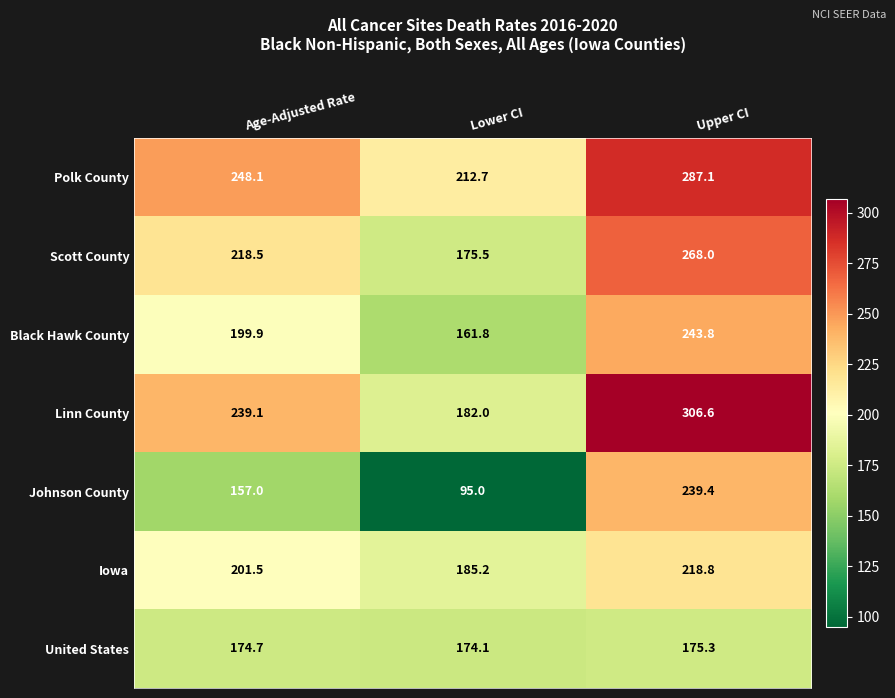

Which category has the highest value in the United States series?

Upper CI